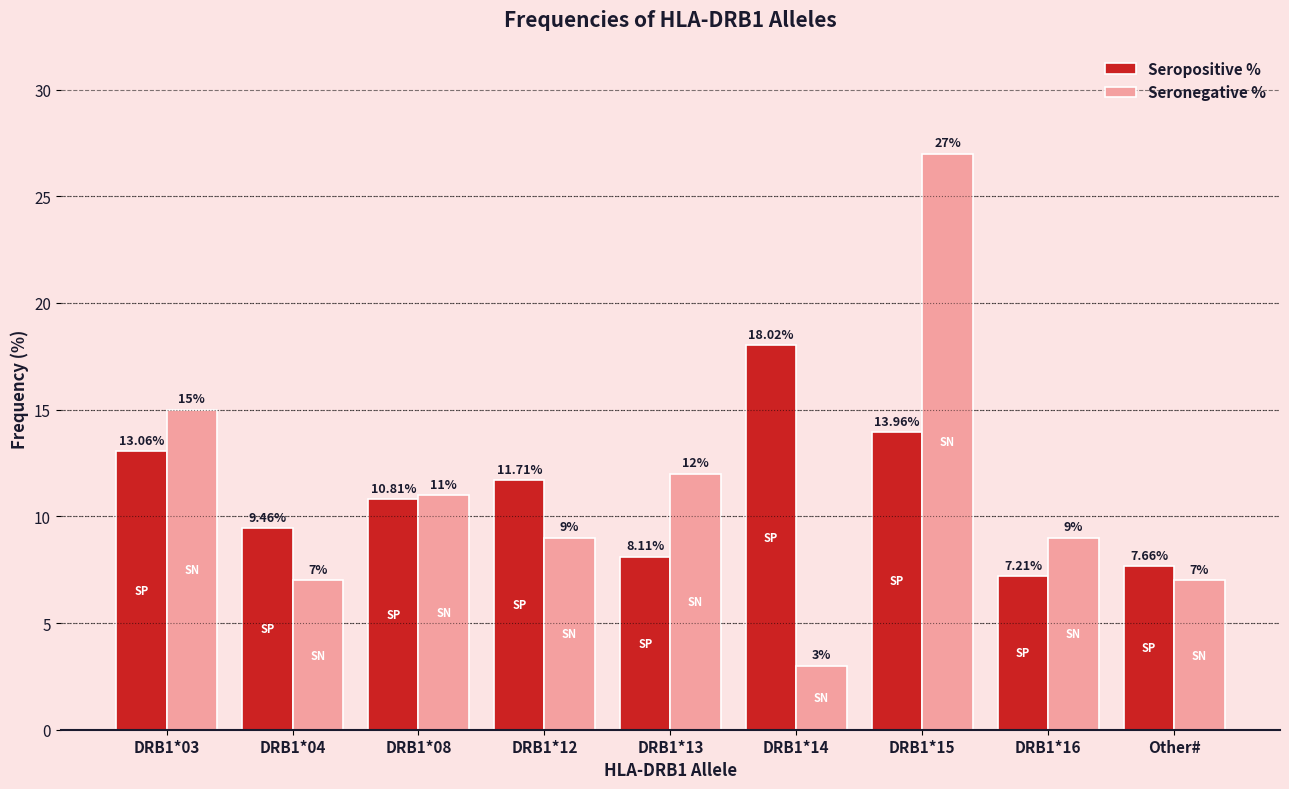

At Other#, list the series in order from smallest to largest.

Seronegative %, Seropositive %